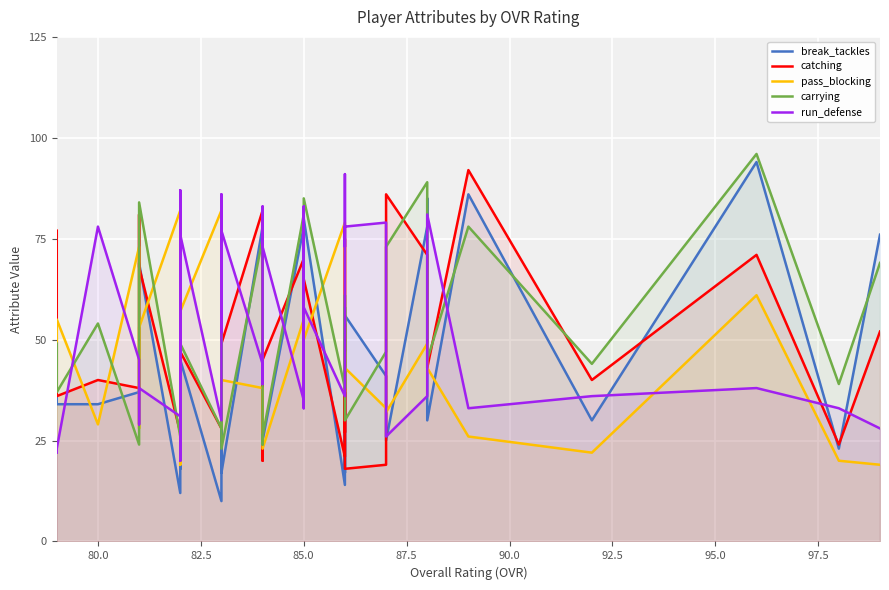

How many values in the carrying series exceed 56?

18